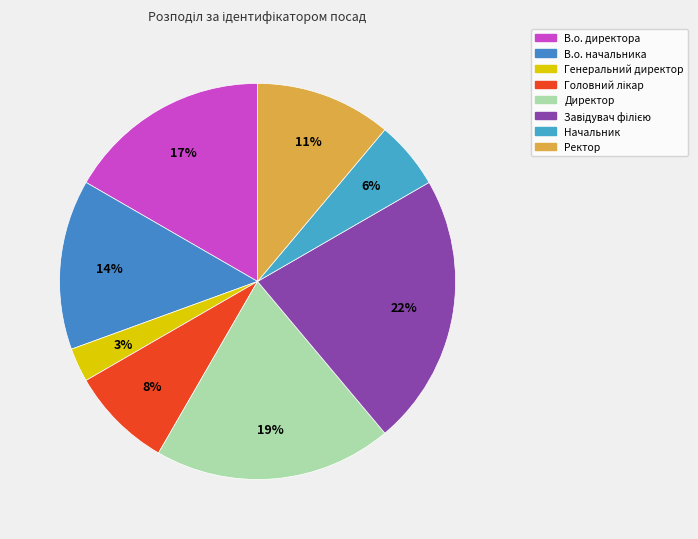

How many slices are in this pie chart?

8